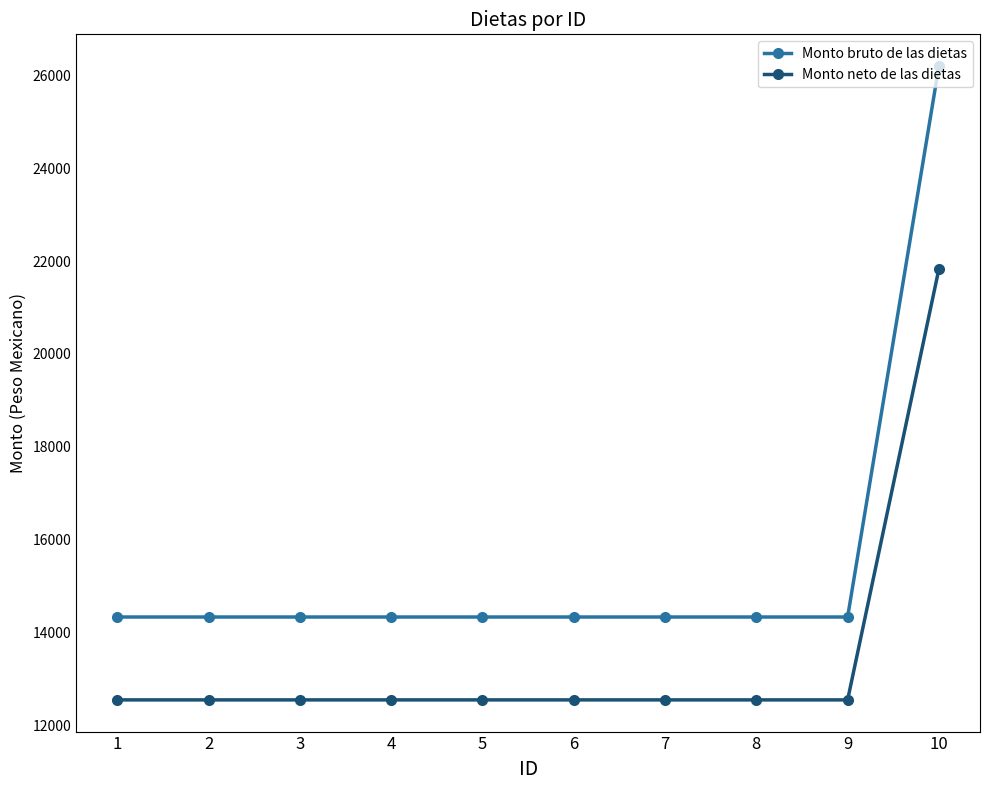

Rank the series at 8 from highest to lowest value.

Monto bruto de las dietas, Monto neto de las dietas